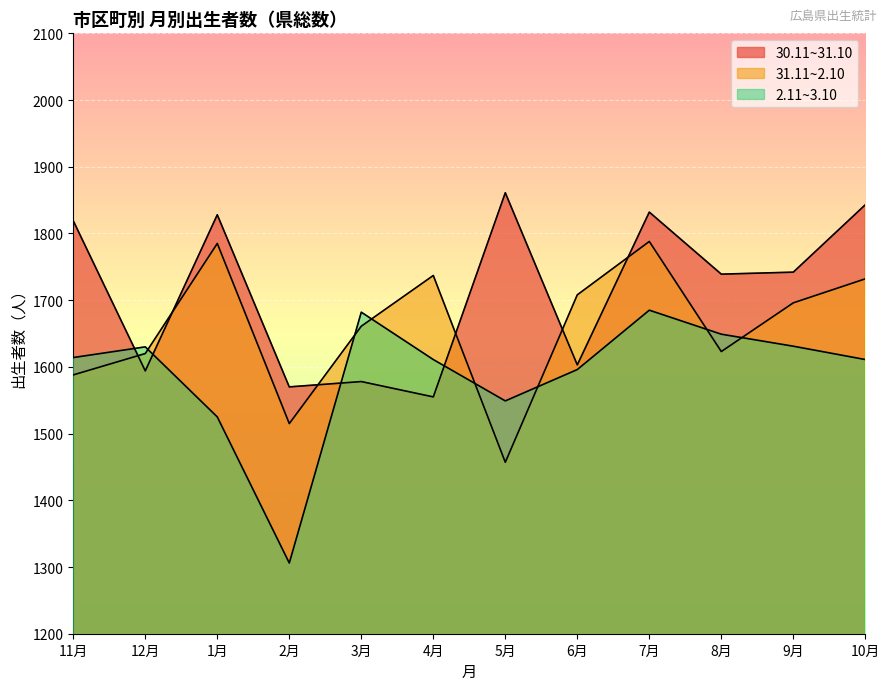

How many lines are shown in the chart?

3